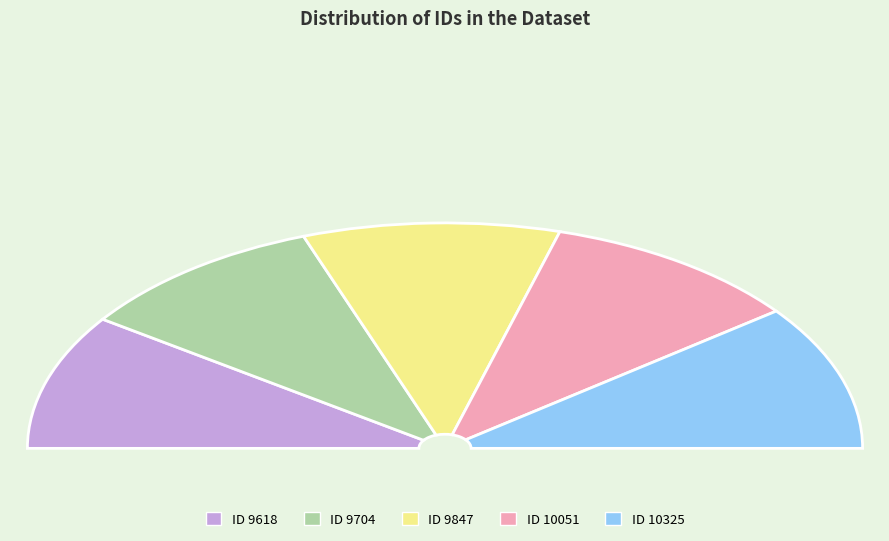

To the nearest percent, what is the combined percentage of 10051 and 10325?

41%